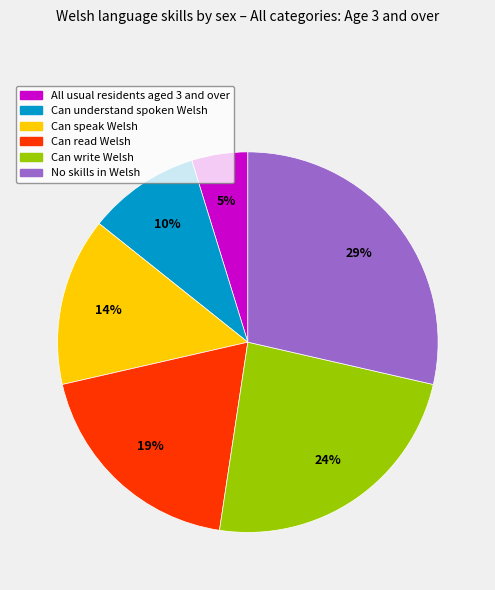

Is it true that Can speak Welsh is 24% of the pie?

False